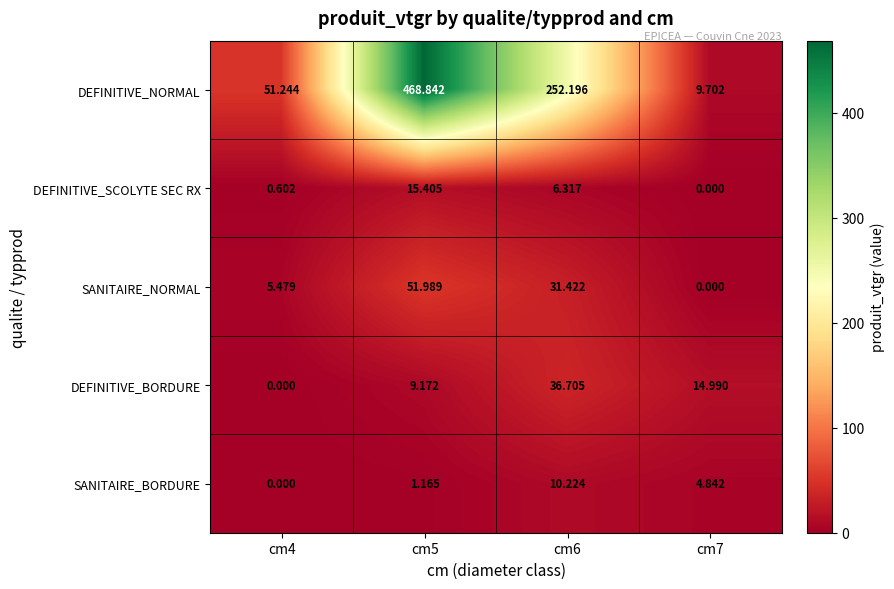

List the series in order of their peak value, lowest first.

SANITAIRE_BORDURE, DEFINITIVE_SCOLYTE SEC RX, DEFINITIVE_BORDURE, SANITAIRE_NORMAL, DEFINITIVE_NORMAL